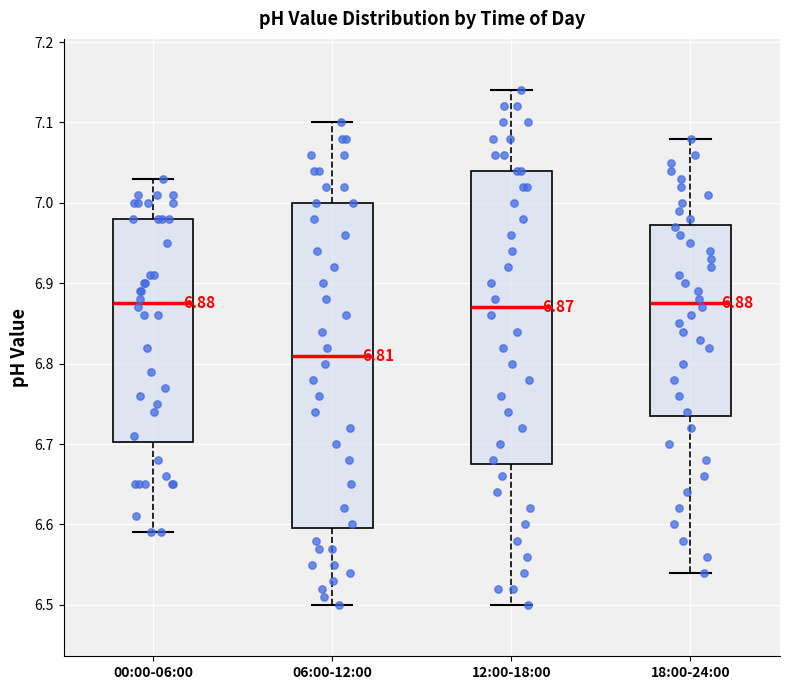

Which box's median line is the lowest?

06:00-12:00